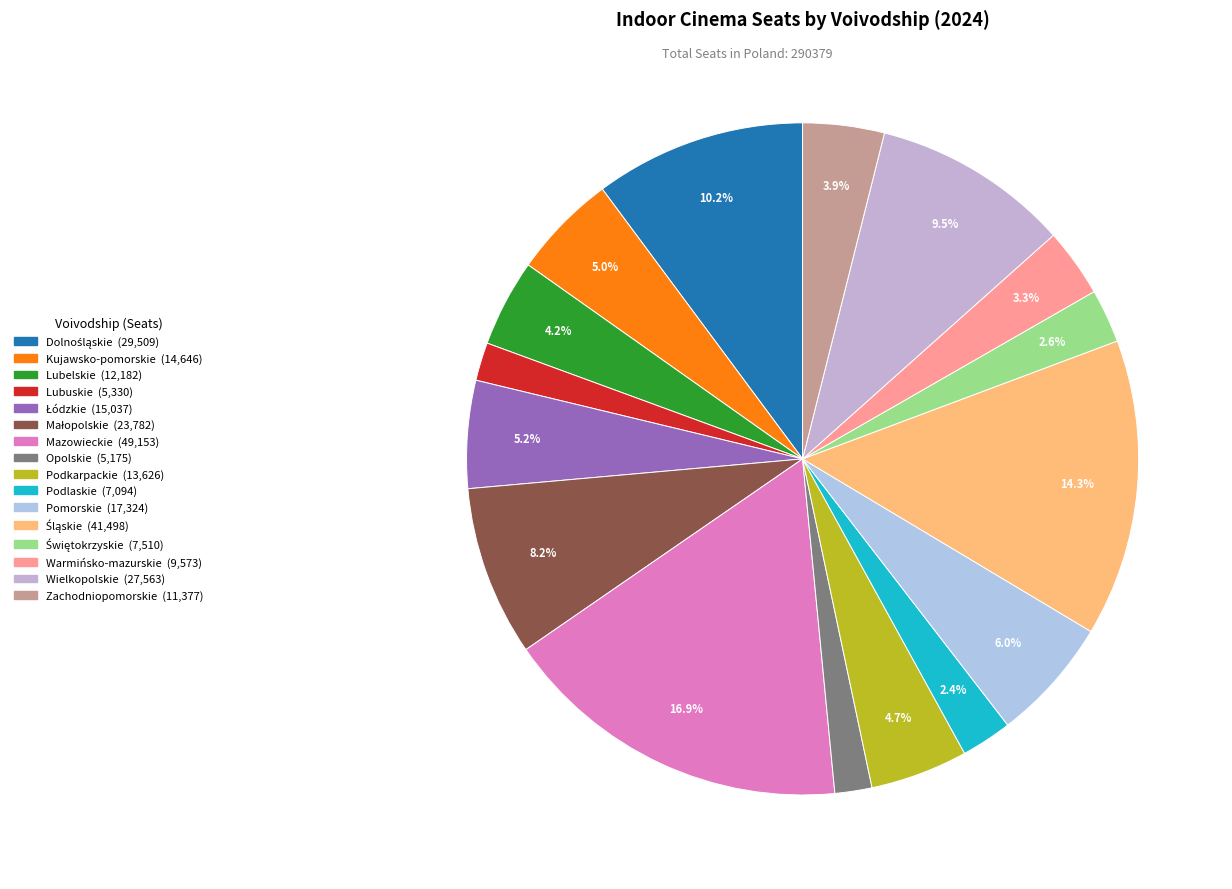

What is the total percentage of Podlaskie and Lubuskie?

4.3%